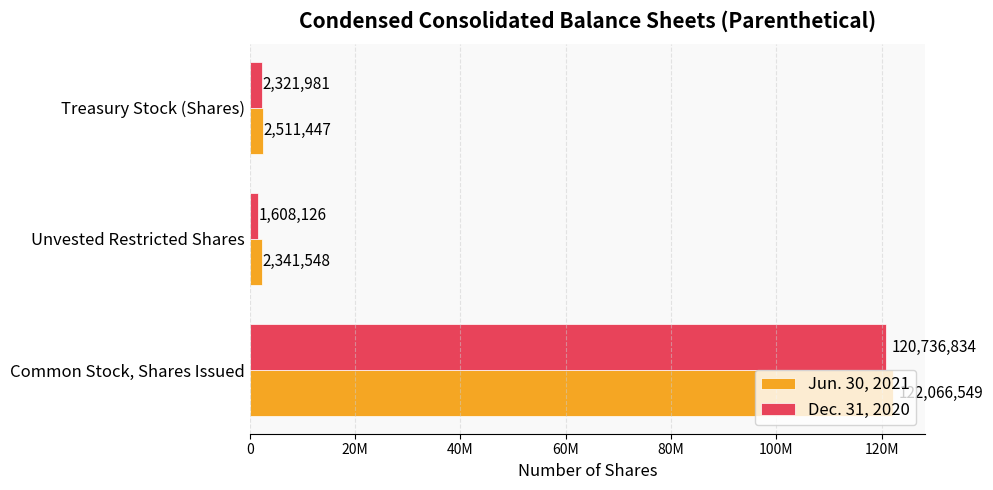

What are all the series names shown in the legend?

Jun. 30, 2021, Dec. 31, 2020